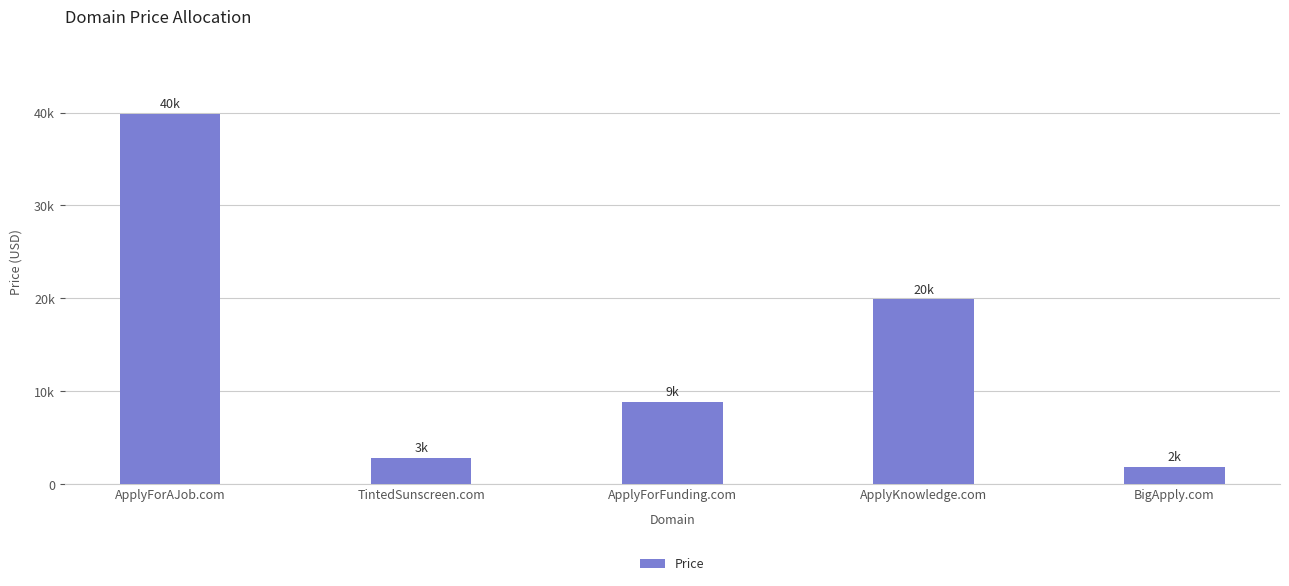

Are the bars horizontal?

No